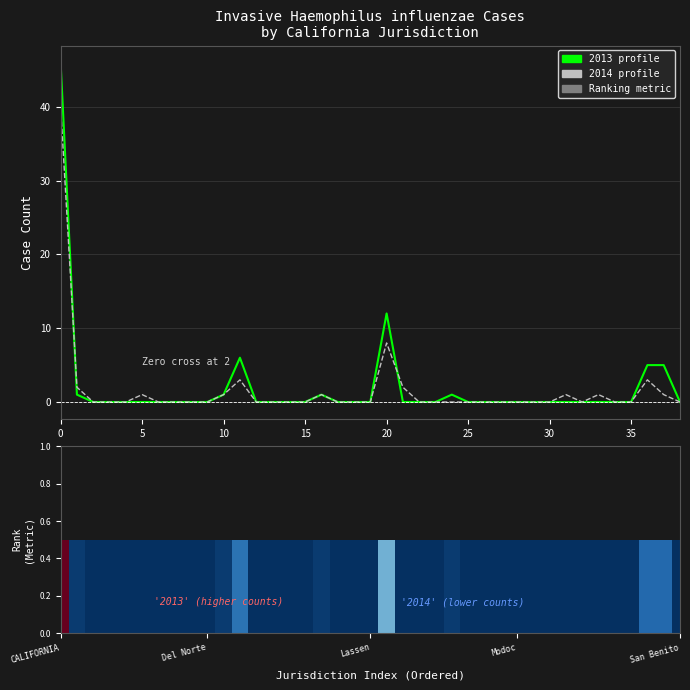

True or false: 2013 has a value of 0 at Modoc.

True